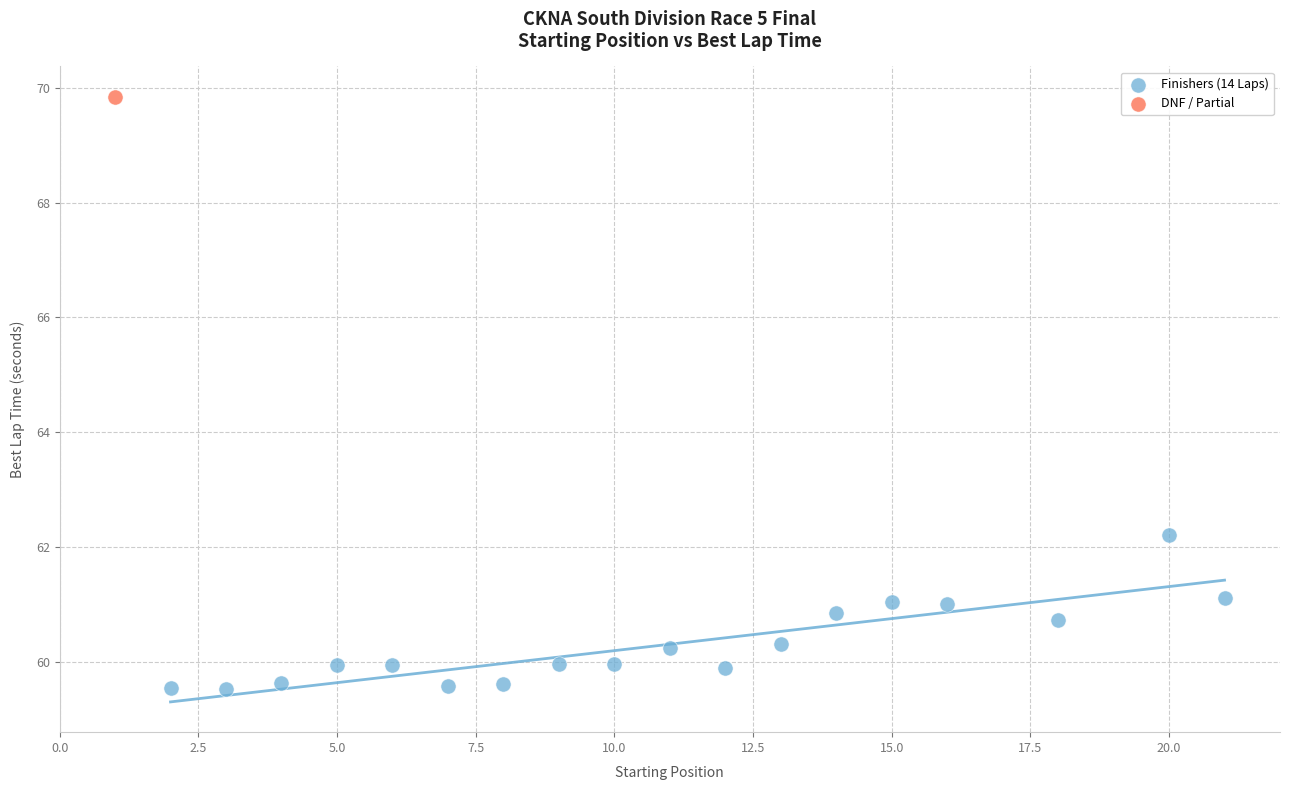

What are all the series names shown in the legend?

Finishers (14 Laps), DNF / Partial